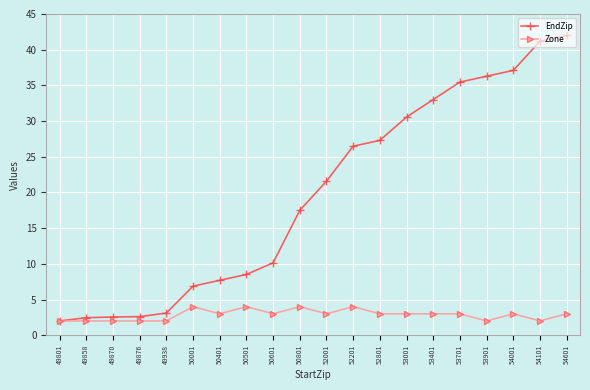

What is the difference between the maximum and second lowest values in the EndZip series?

39.5